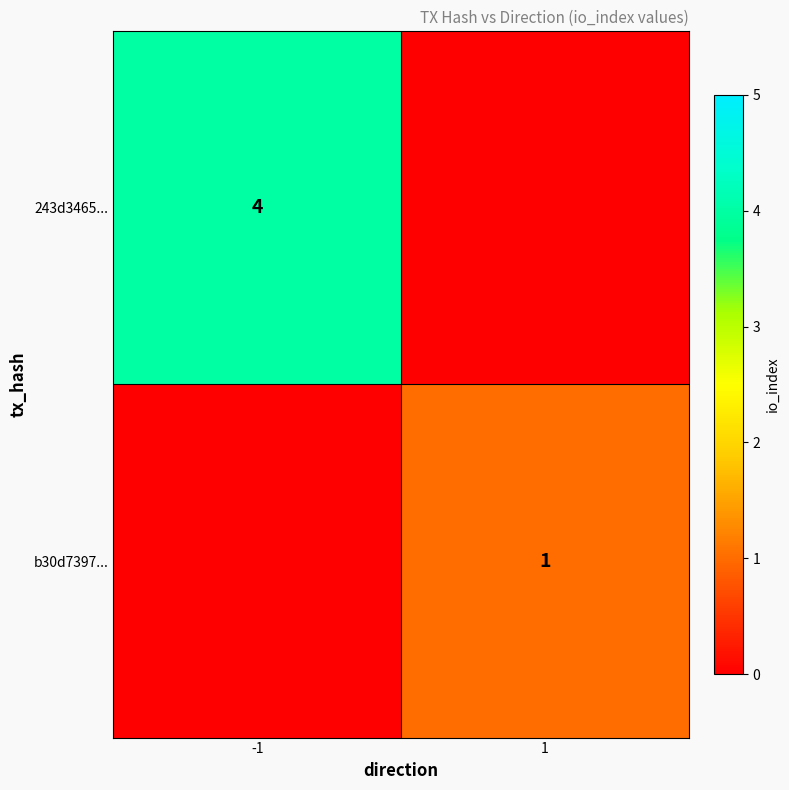

At which category is the sum across all series the highest?

-1